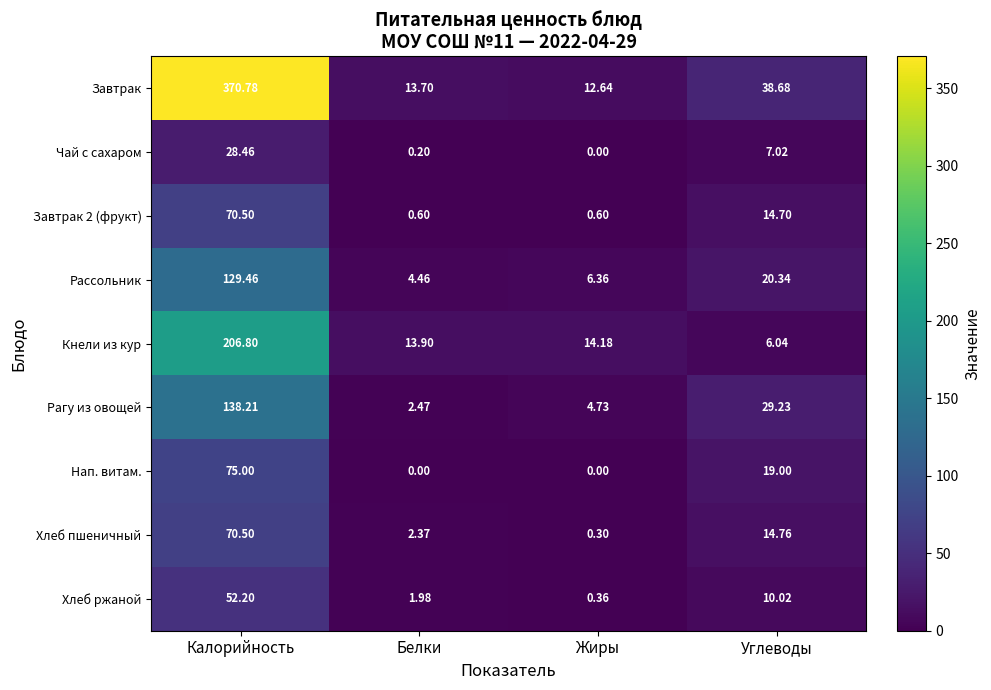

At which label does Кнели из кур first exceed 14?

Калорийность